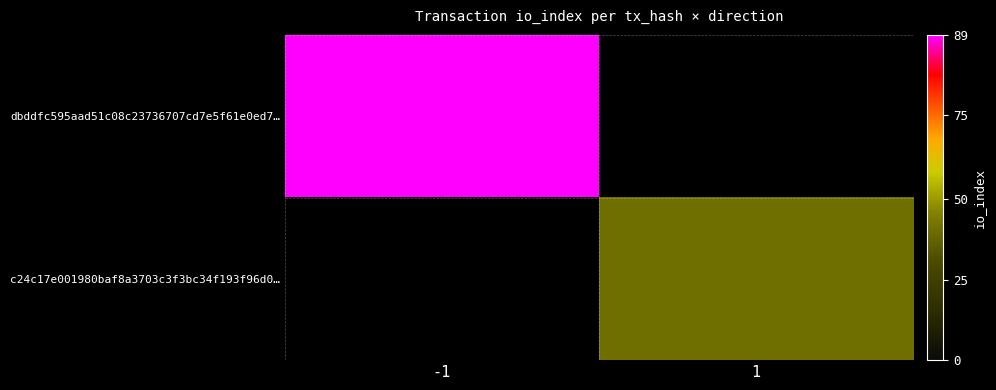

What is the minimum value shown in the chart?

36.0